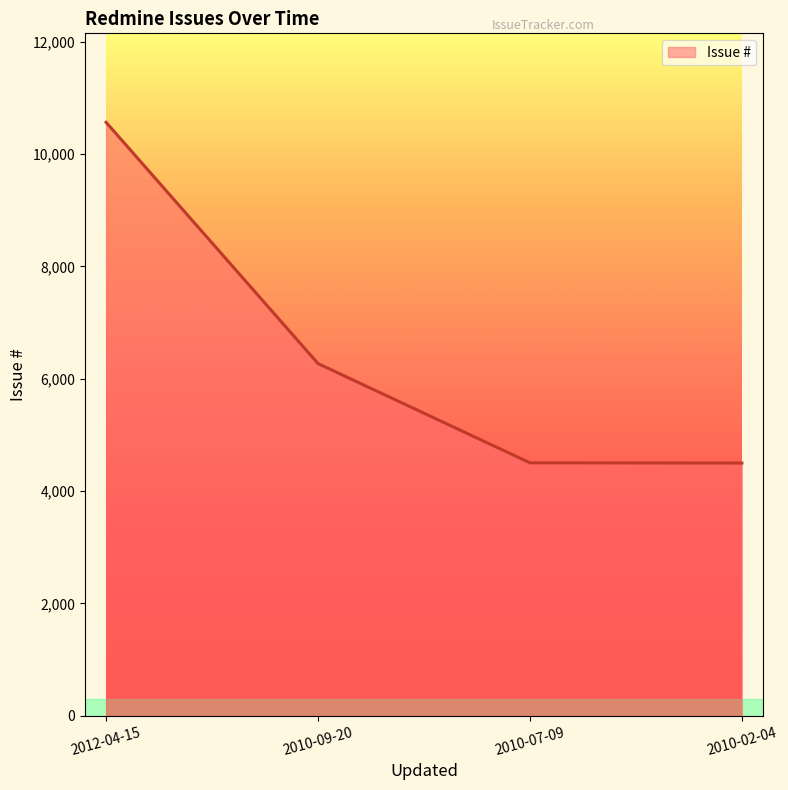

The value at 2010-09-20 is 11033. True or false?

False